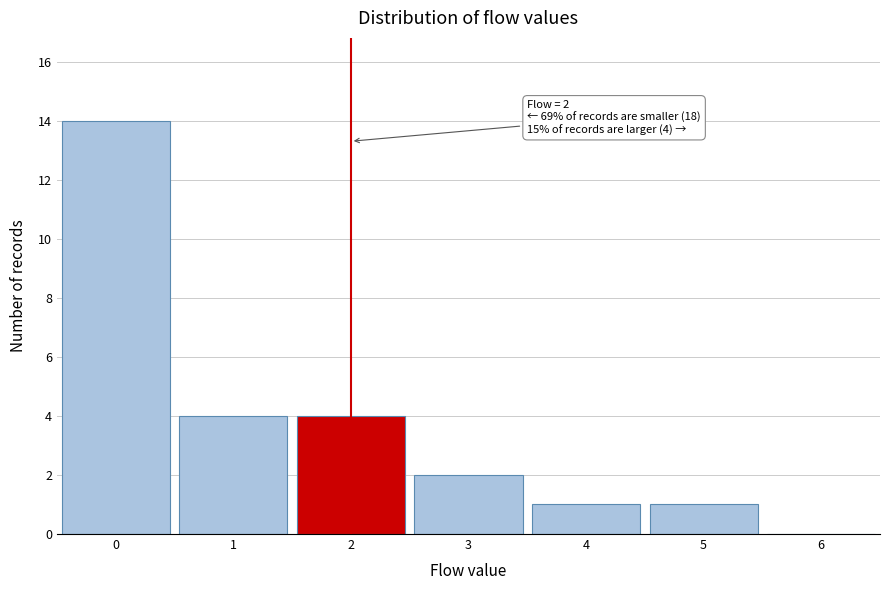

Which range on the x-axis has the tallest bar?

-0.5 to 0.5